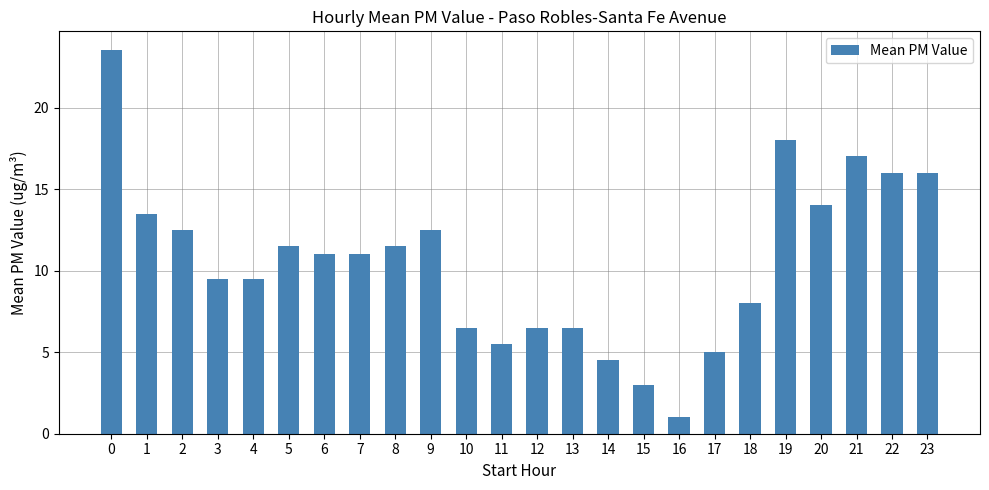

Is it true that the value at 11 is 5.5?

True